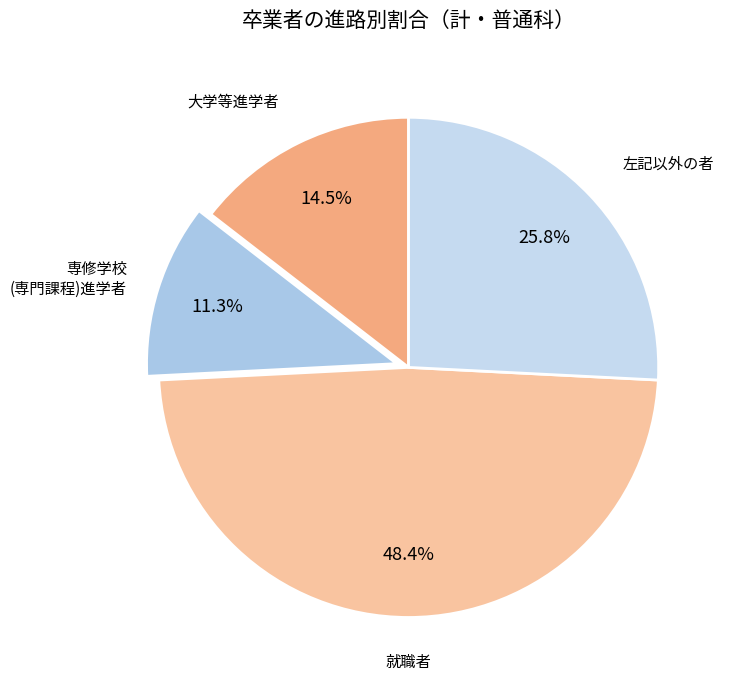

Count the number of slices in the pie.

4